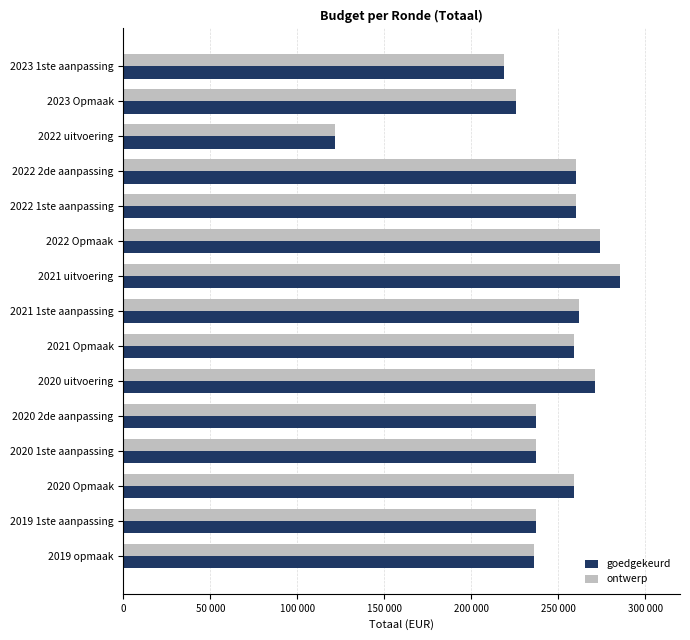

What are all the series names shown in the legend?

goedgekeurd, ontwerp